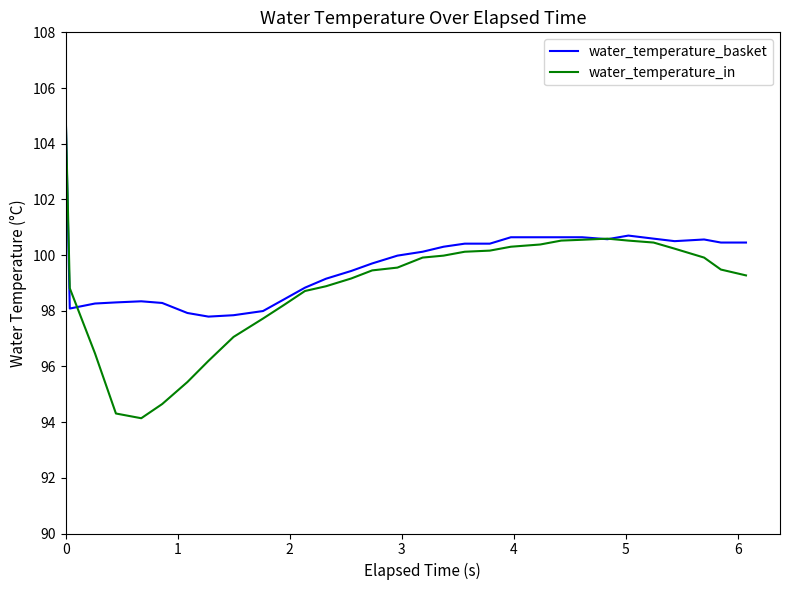

Which series has the widest spread of values?

water_temperature_in